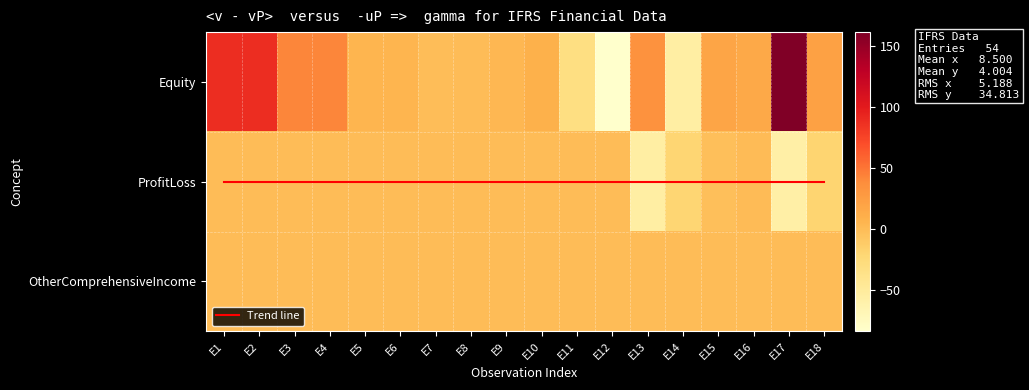

What is the approximate value of Equity at E11?

-31.9